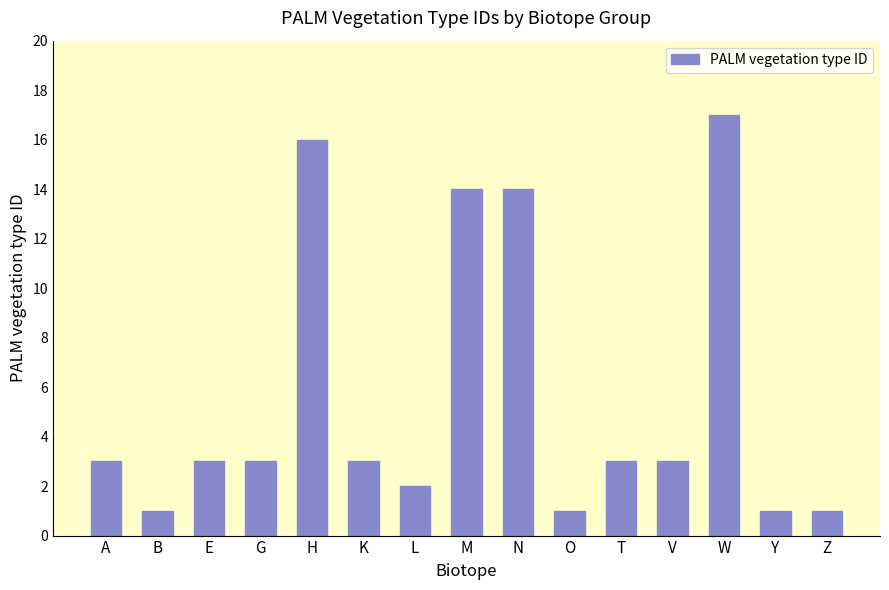

The chart shows a value of 2 at Z. True or false?

False